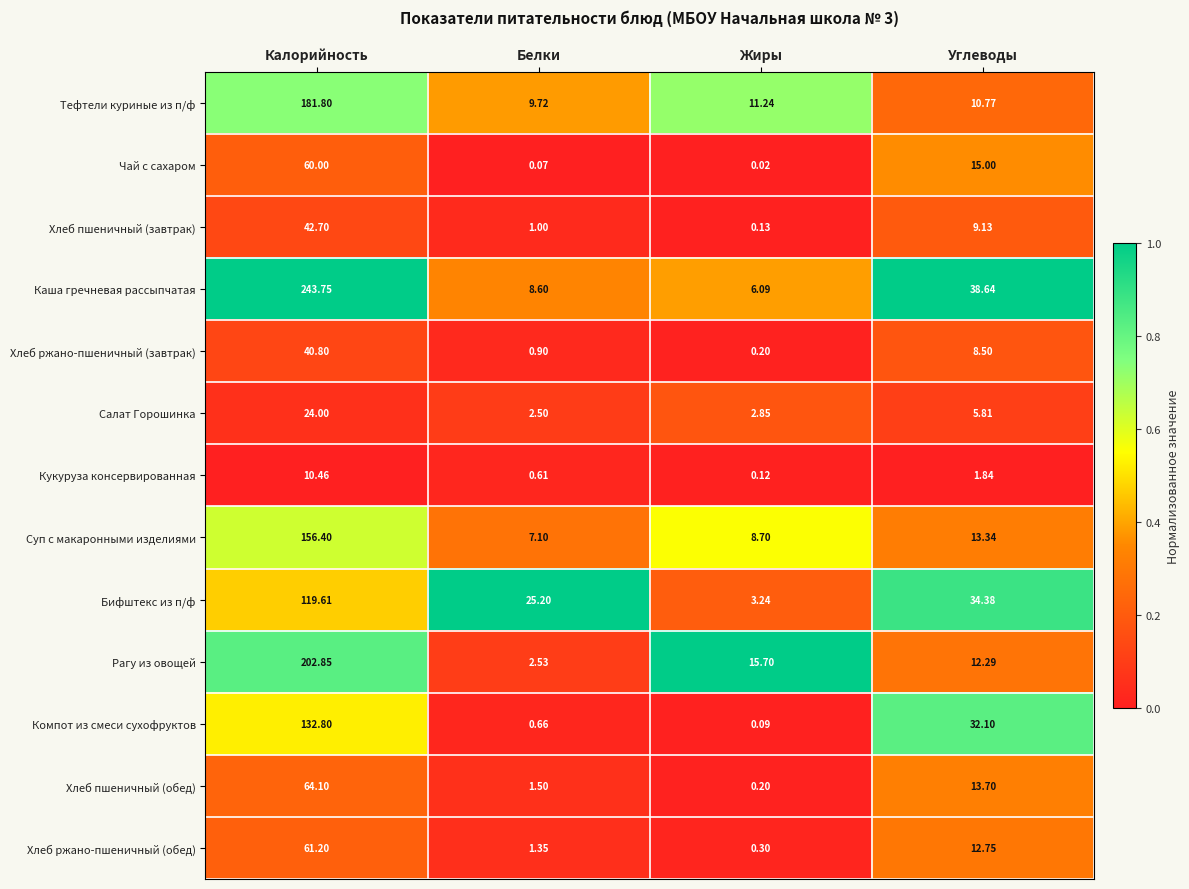

At which category is the sum across all series the highest?

Калорийность